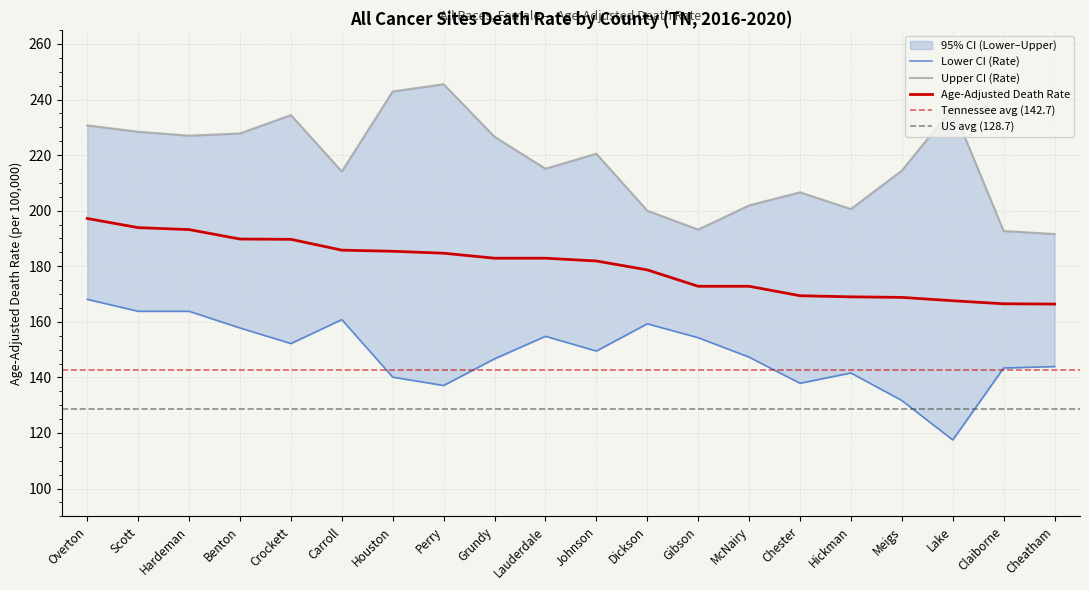

Which series has the widest spread of values?

Upper CI (Rate)